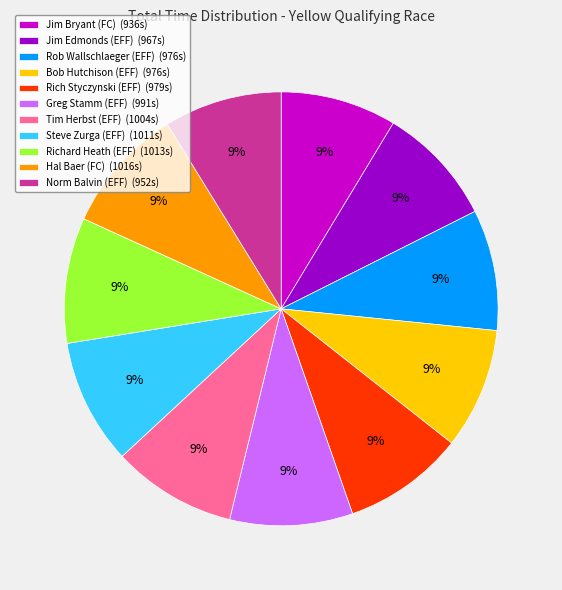

What is the ratio of the value at Richard Heath (EFF) (1013s) to the value at Rob Wallschlaeger (EFF) (976s)?

1.0